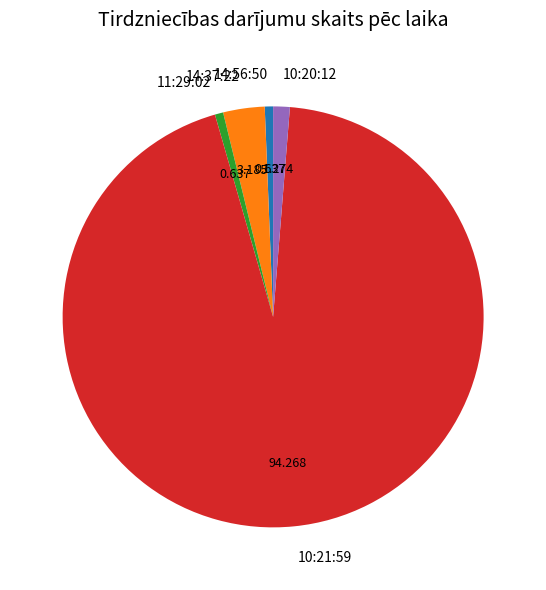

Is there any slice that represents more than half of the pie?

Yes